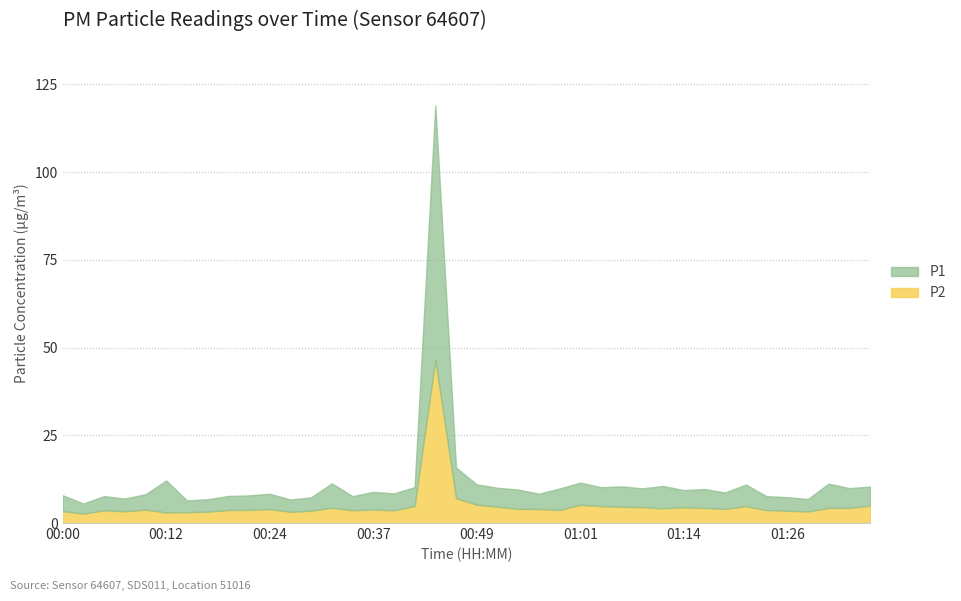

True or false: P2 and P1 cross at least once.

False